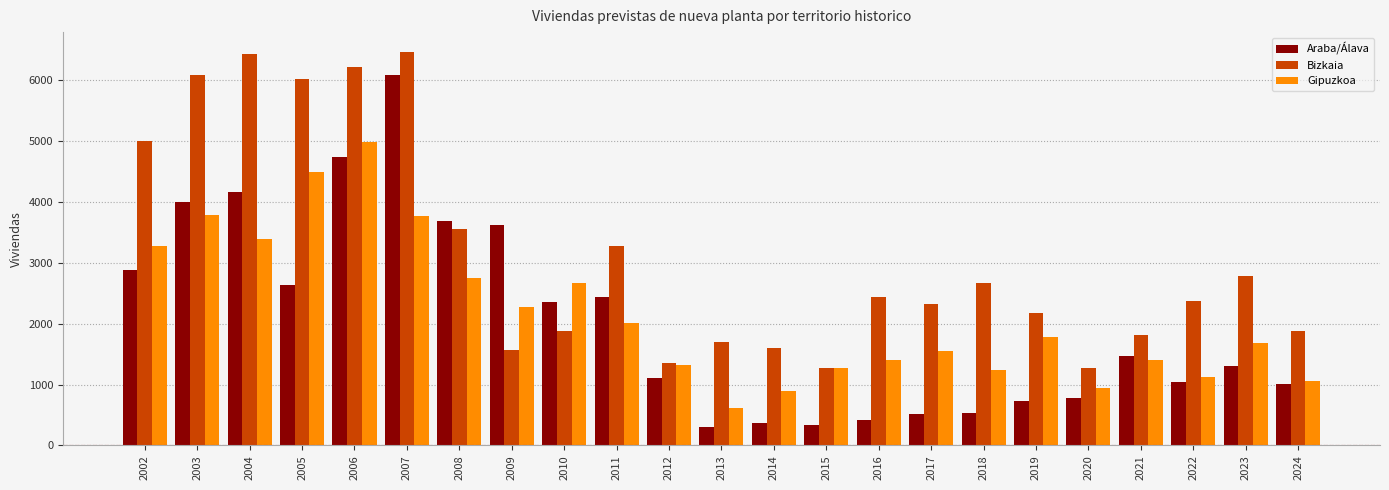

What is the difference between the maximum and second lowest values in the Bizkaia series?

5189